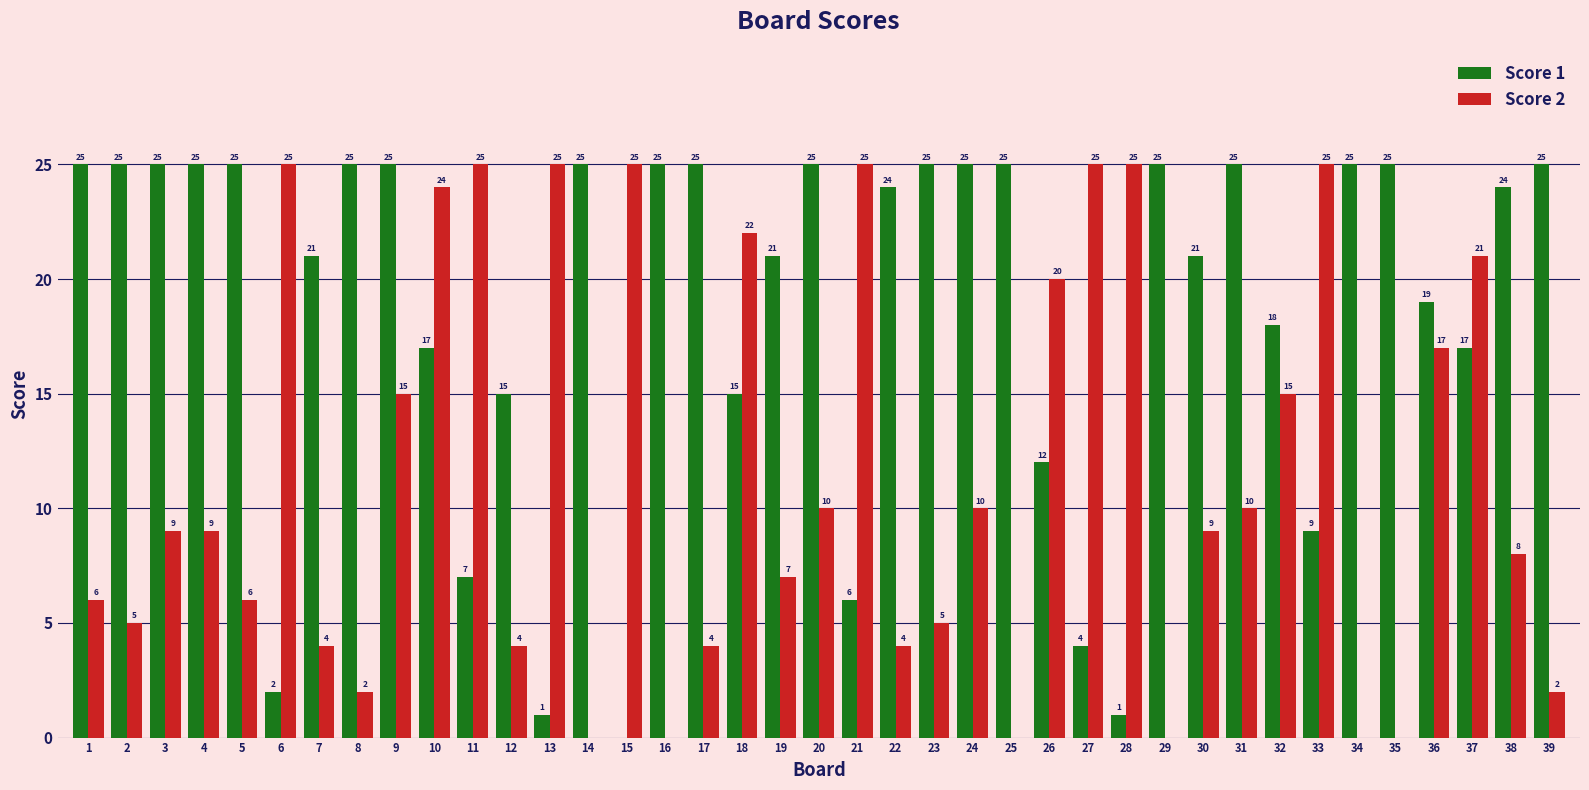

What is the sum of the Score 1 values at 14 and 39?

50